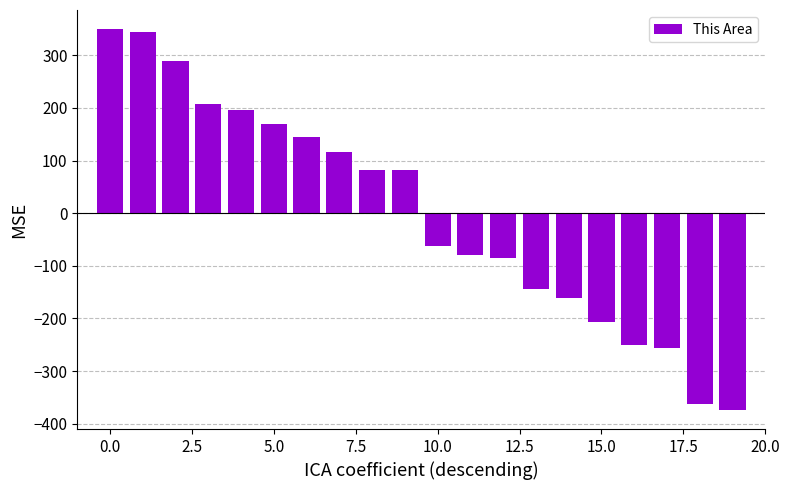

What is the difference between the second highest and minimum values?

718.0